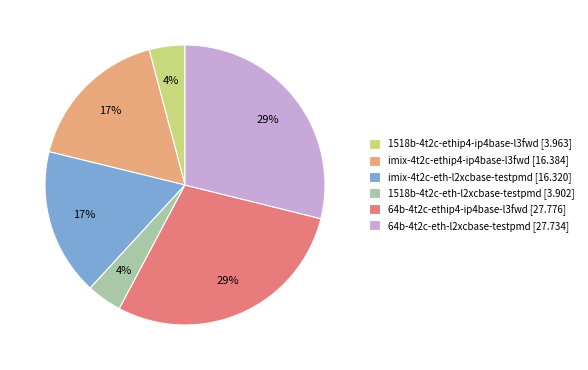

Is the sum of 1518b-4t2c-eth-l2xcbase-testpmd [3.902] and 1518b-4t2c-ethip4-ip4base-l3fwd [3.963] greater than half?

No